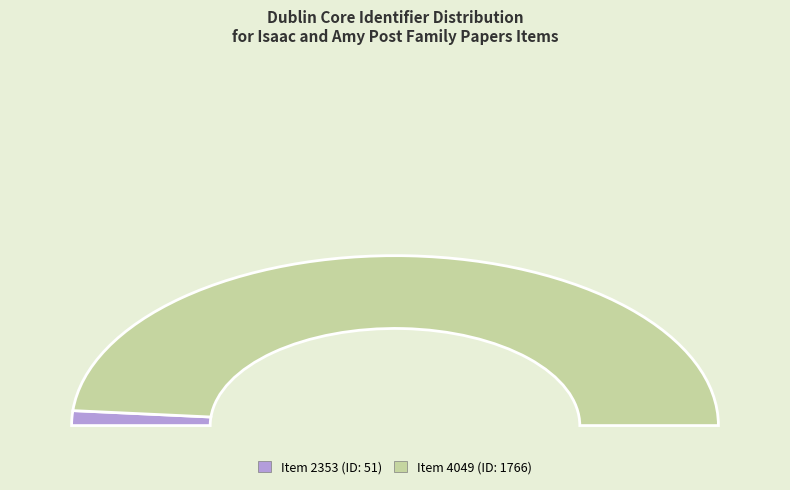

Combined, do Item 2353 and Item 4049 account for over 50%?

Yes